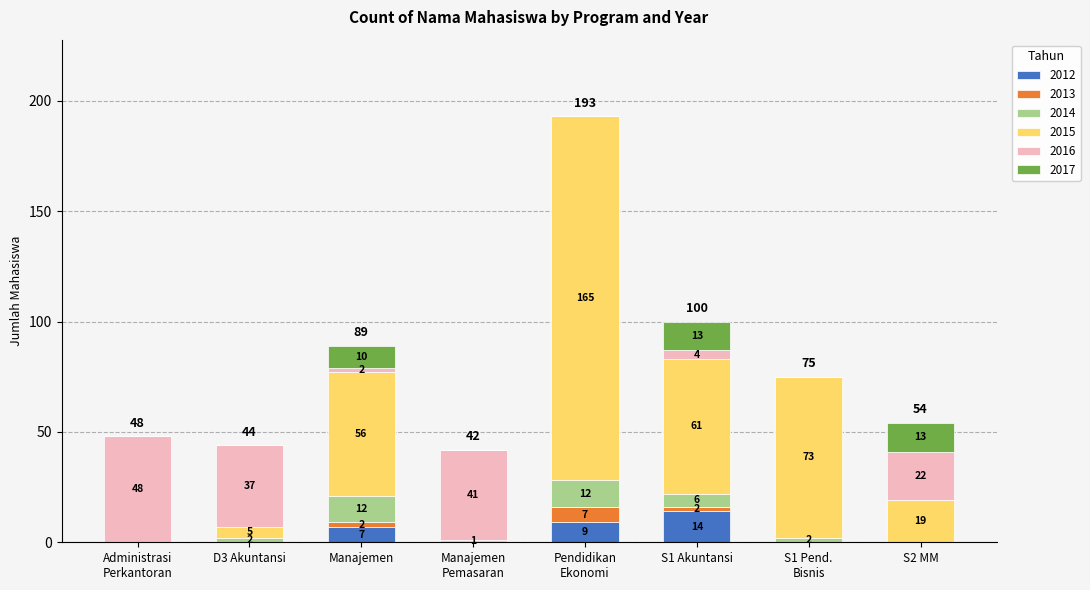

Are the bars grouped side by side (vs. stacked)?

No